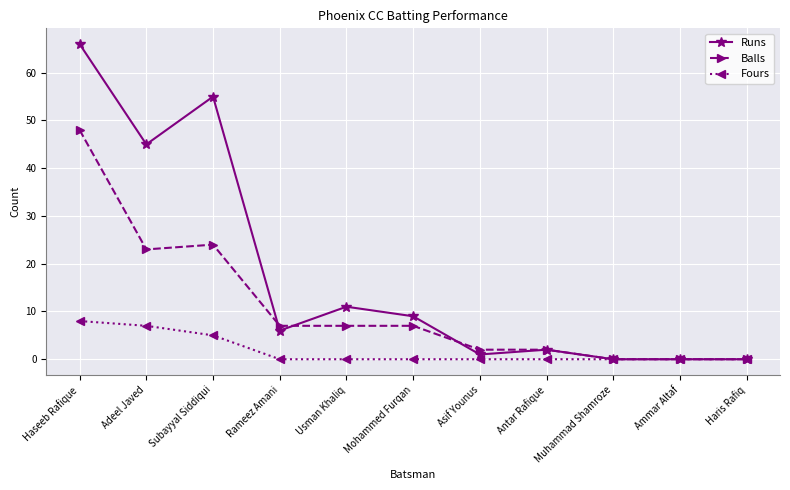

Which series has the largest total across all categories?

Runs